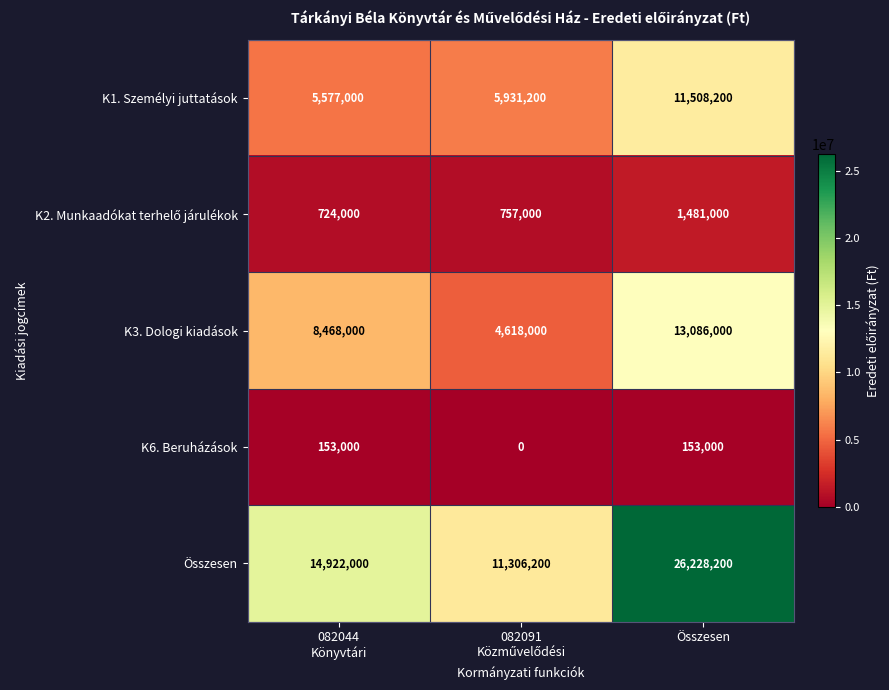

What is the maximum value shown in the chart?

26228200